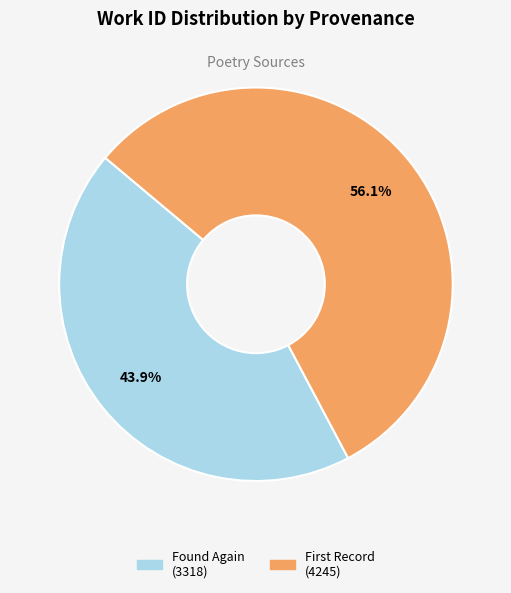

Is there a majority slice in this chart?

Yes